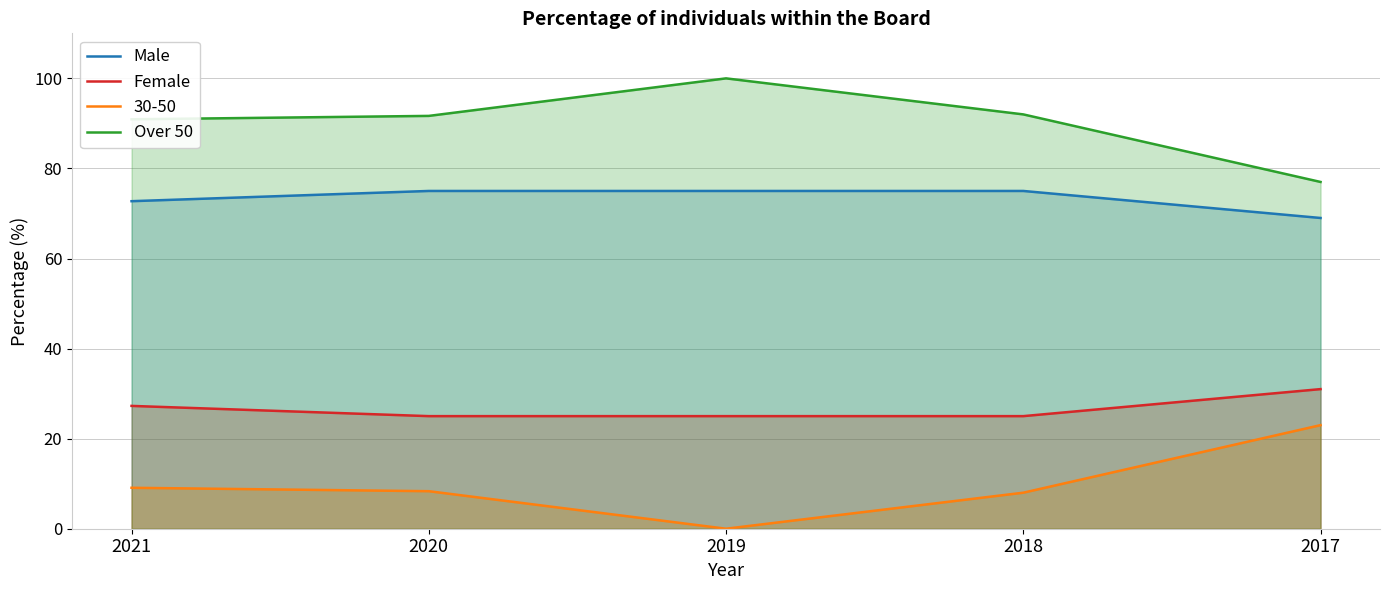

The value of Over 50 at 2019 is 100.0. True or false?

True